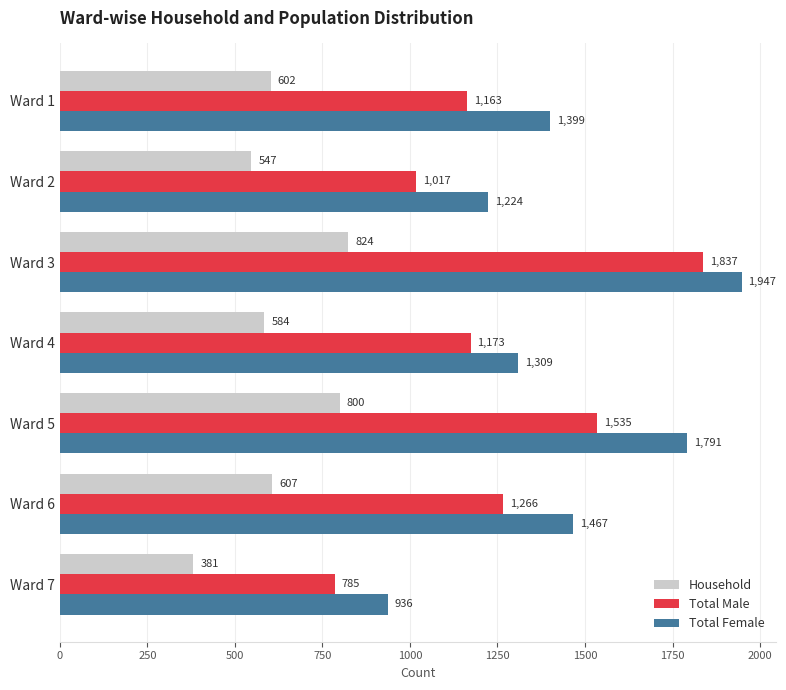

How many data points in Total Male are less than 1173?

3